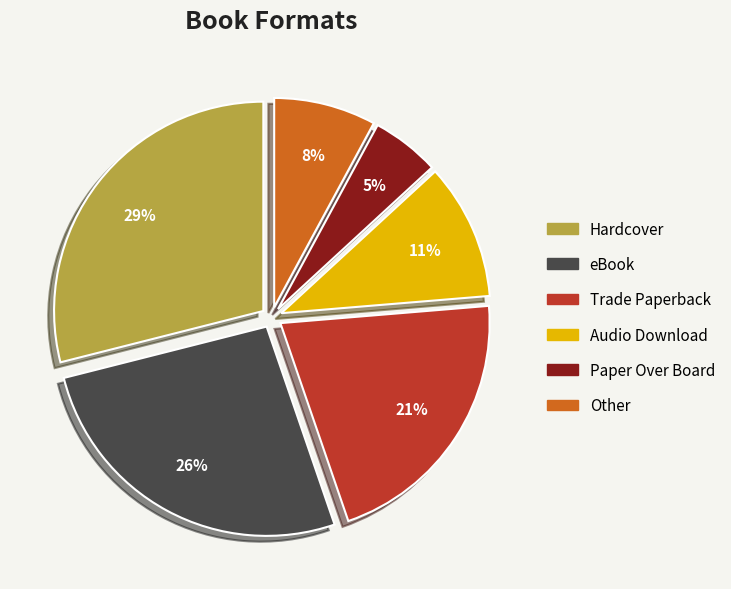

Is there a majority slice in this chart?

No